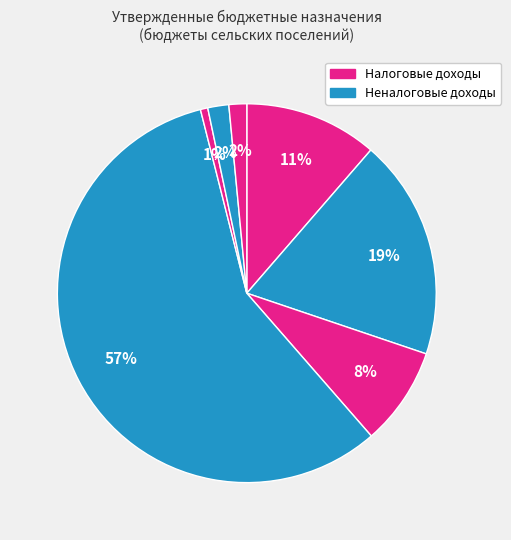

How many slices are in this pie chart?

7